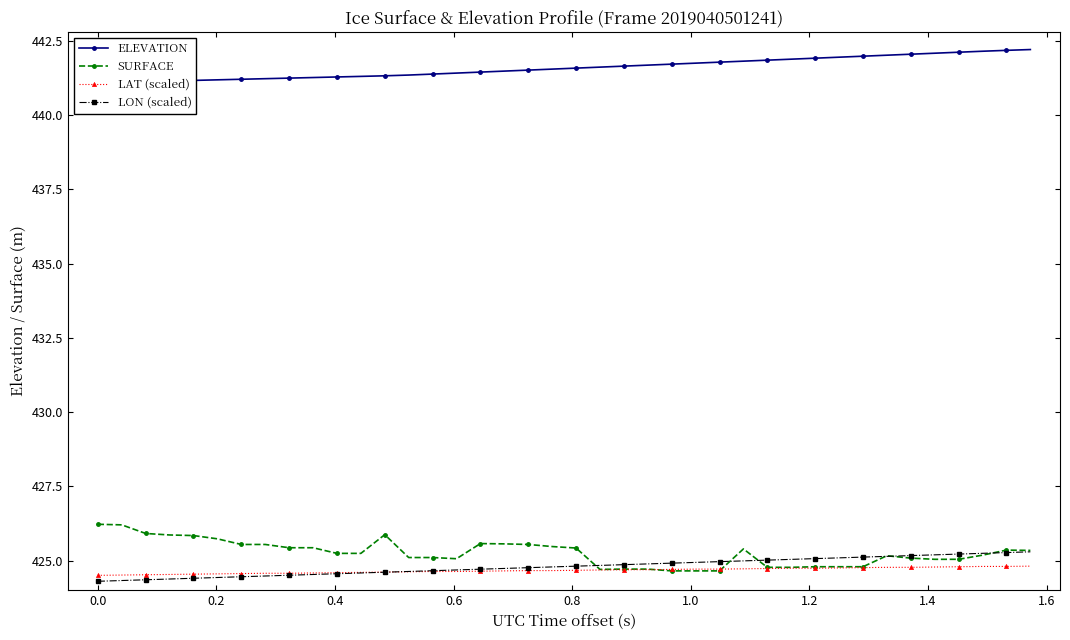

Is this an area chart (filled region under the line)?

No